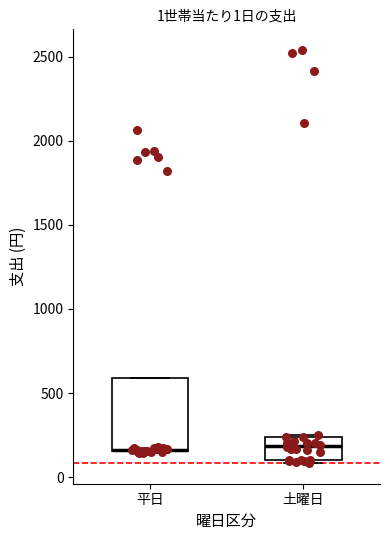

Which box is the tallest, from its lower edge to its upper edge?

平日